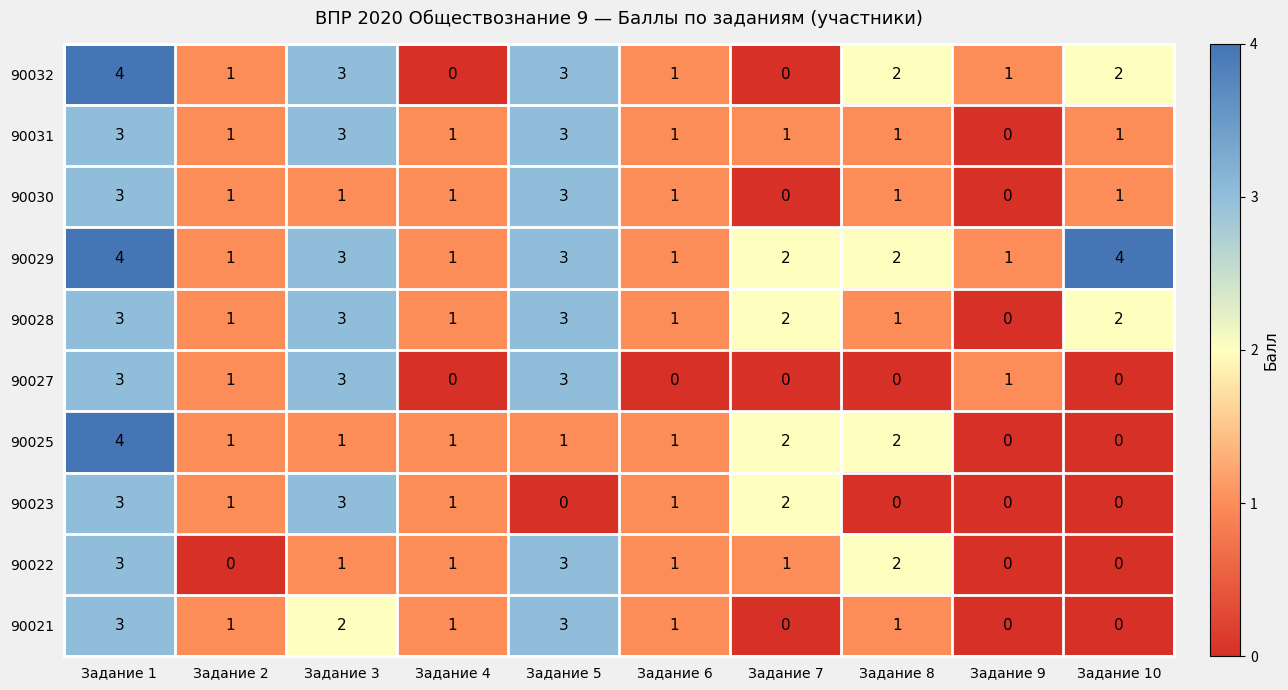

What is the difference between the maximum and minimum values in the 90023 series?

3